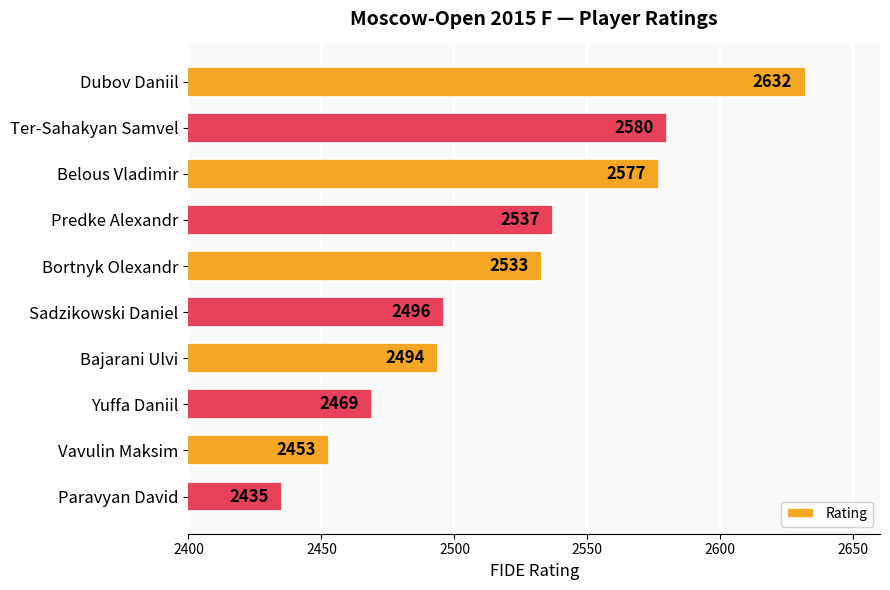

What is the difference between the second highest and minimum values?

145